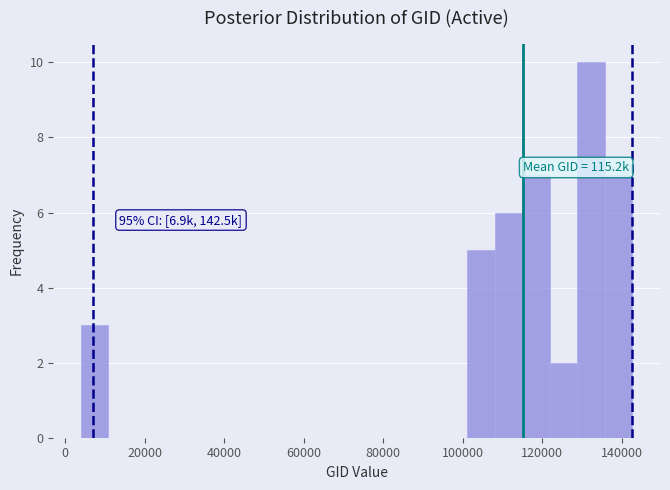

Around what value on the x-axis is the tallest bar? Give the approximate position of its centre, as read against the axis.

132000